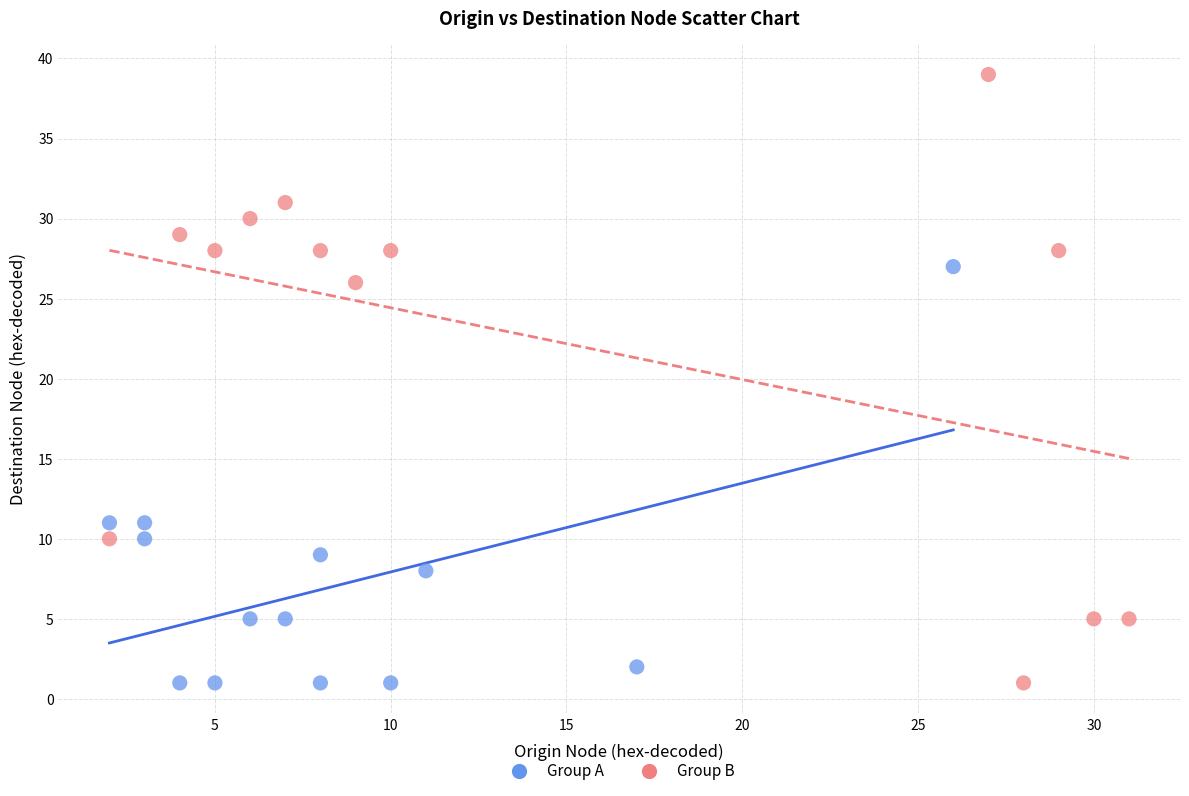

Which series contains the highest Y value?

Group B